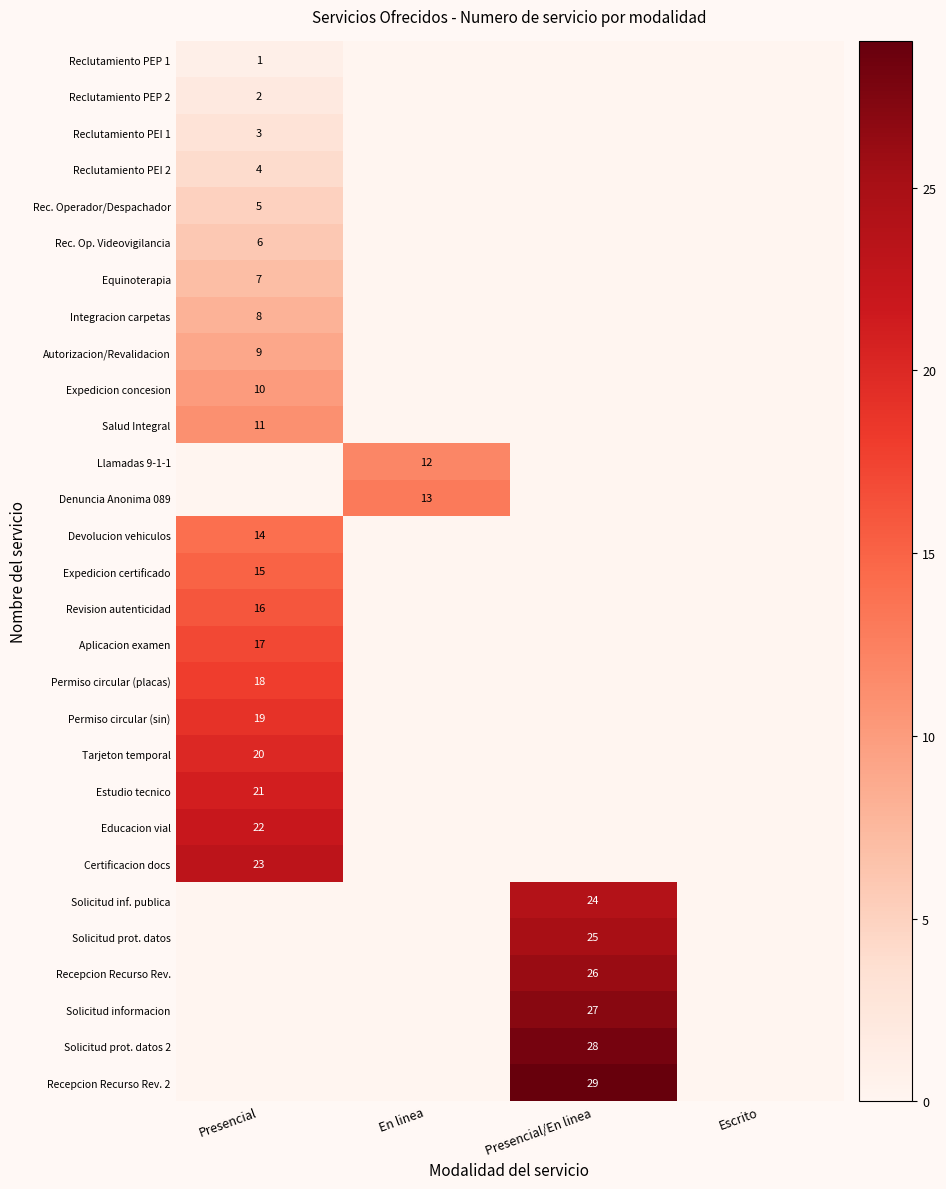

Is the value of Expedicion concesion at Presencial greater than the value of Reclutamiento PEI 2 at Presencial?

Yes